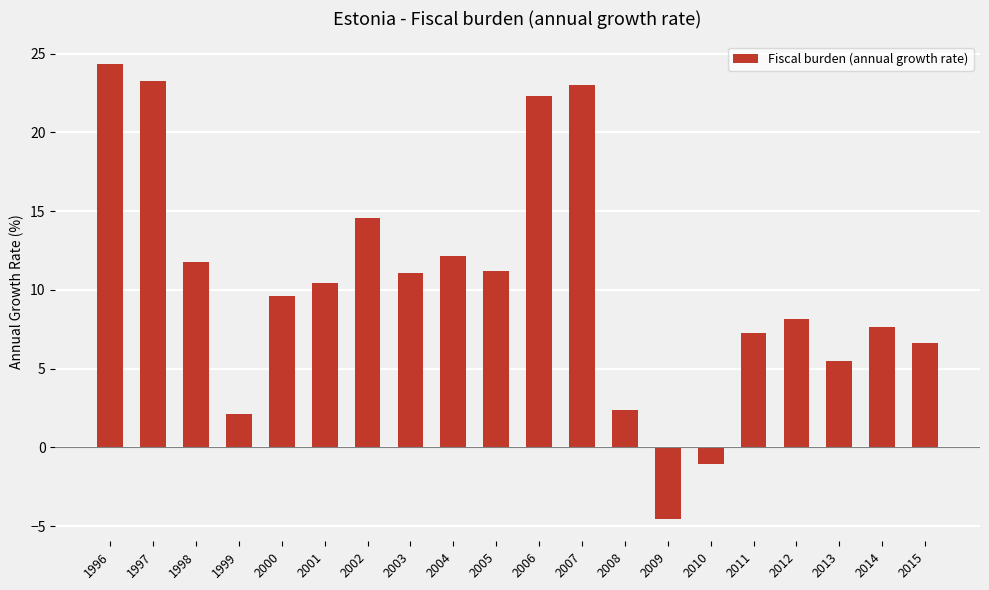

What is the change in value from 2005 to 2013?

-5.7